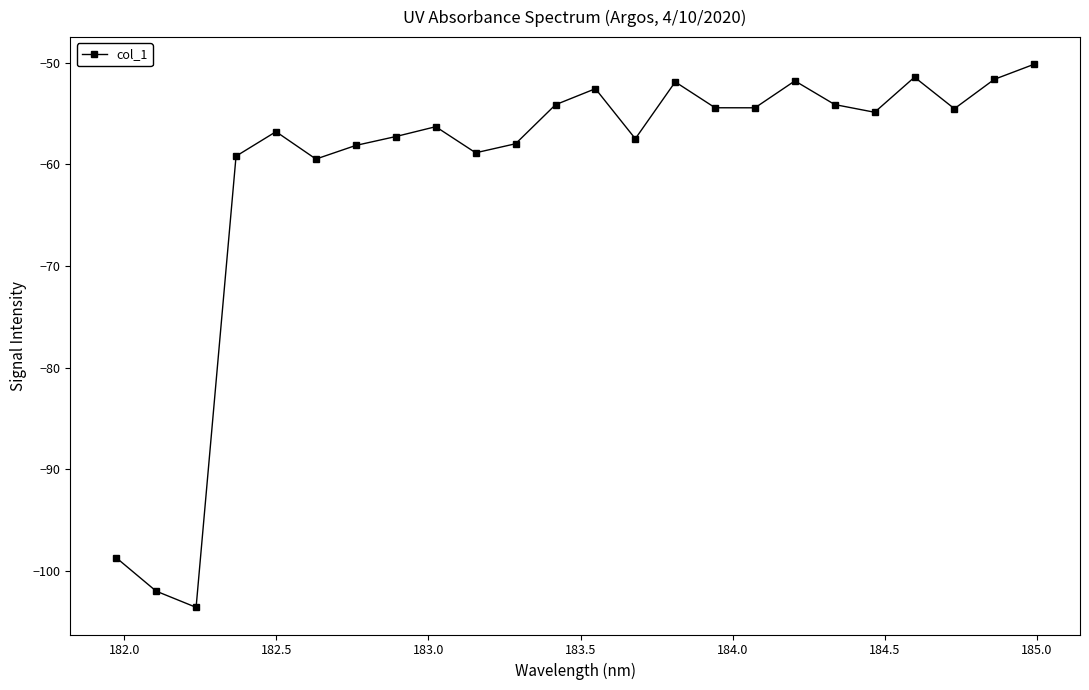

What is the difference between the maximum and minimum values?

53.5